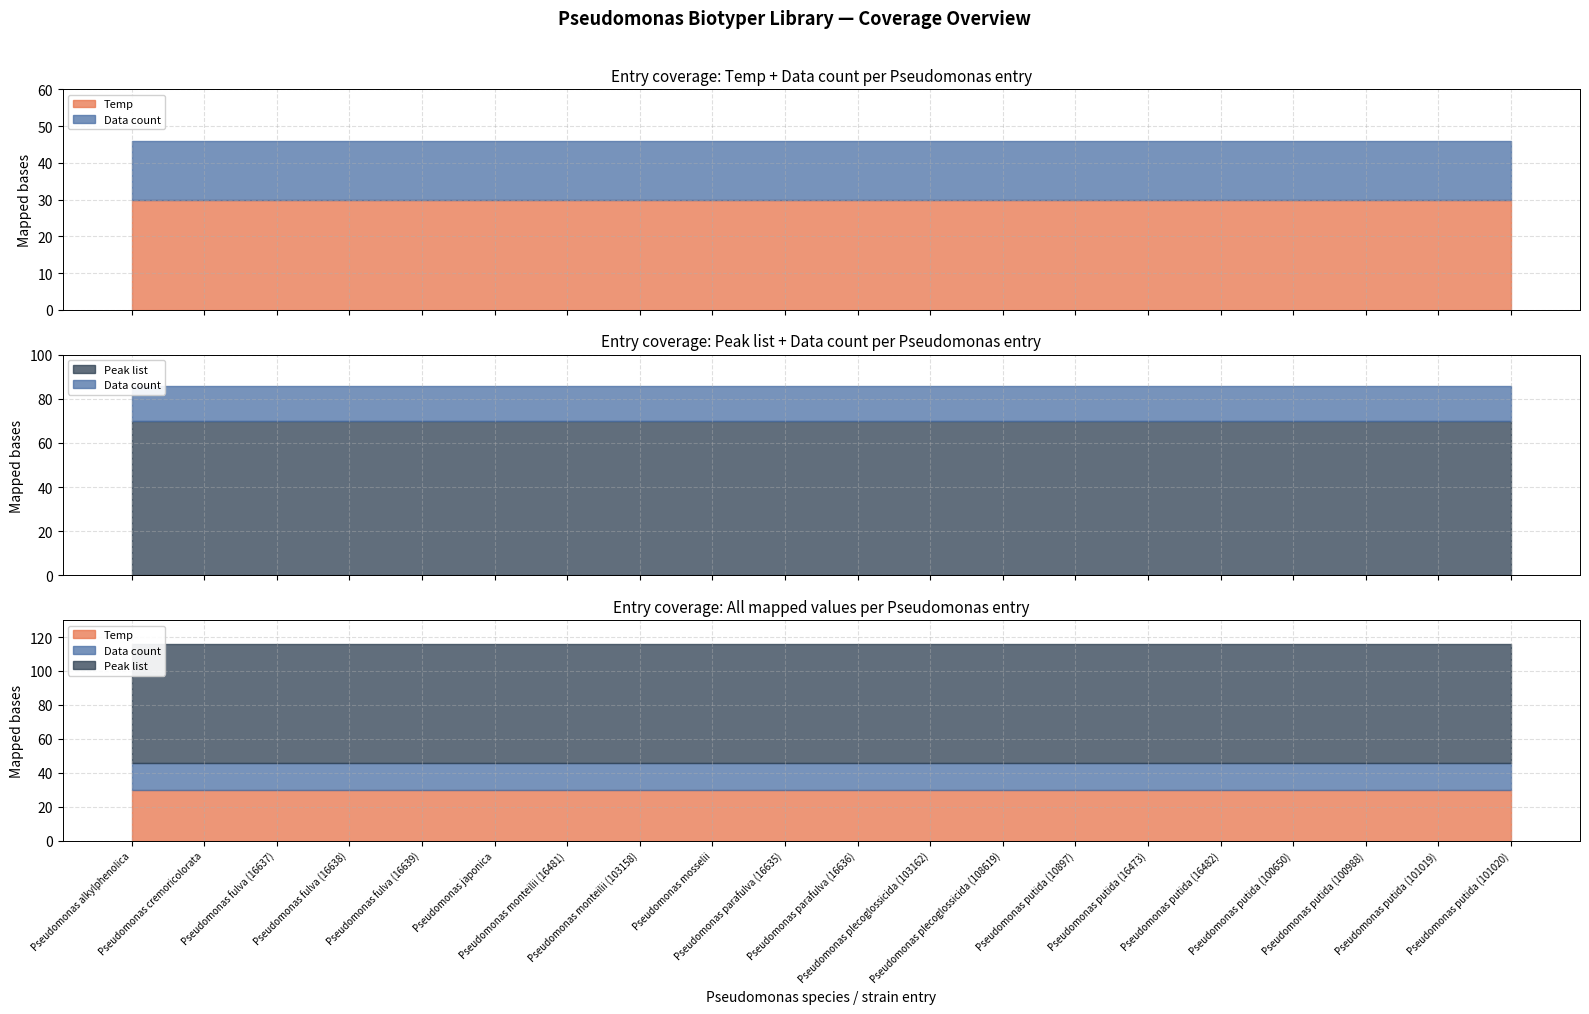

Which has a higher value, Pseudomonas putida (101020) or Pseudomonas putida (100650)?

Pseudomonas putida (101020)